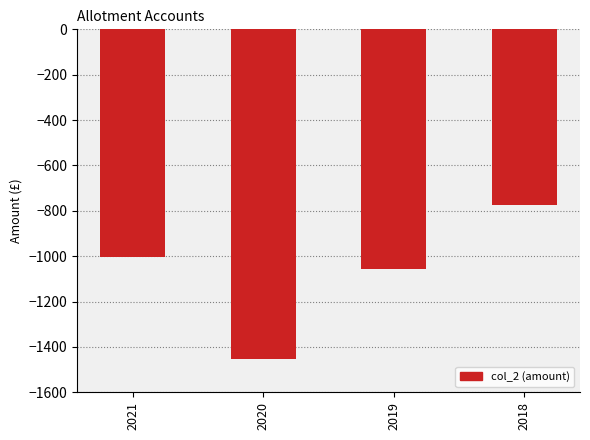

What is the difference between the values at 2019 and 2018?

283.2